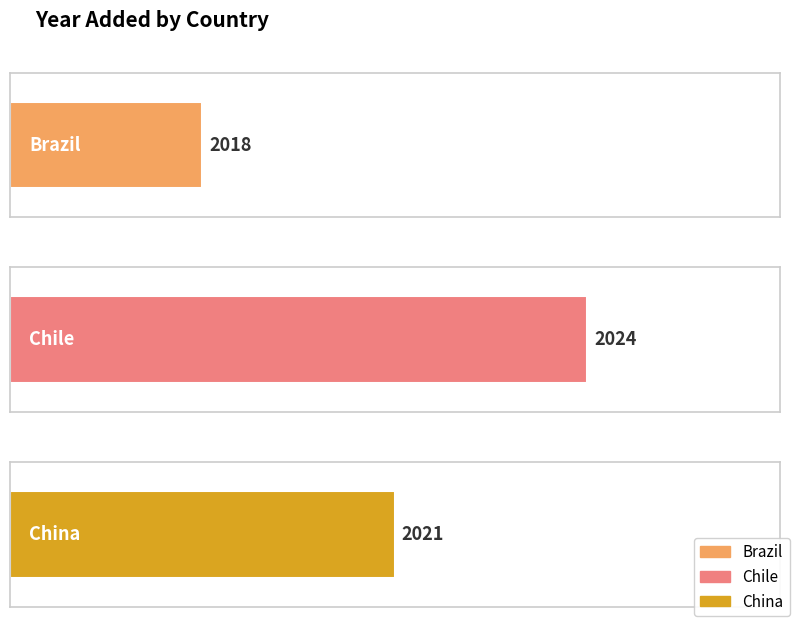

What is the label of the 2nd bar from the left?

Chile